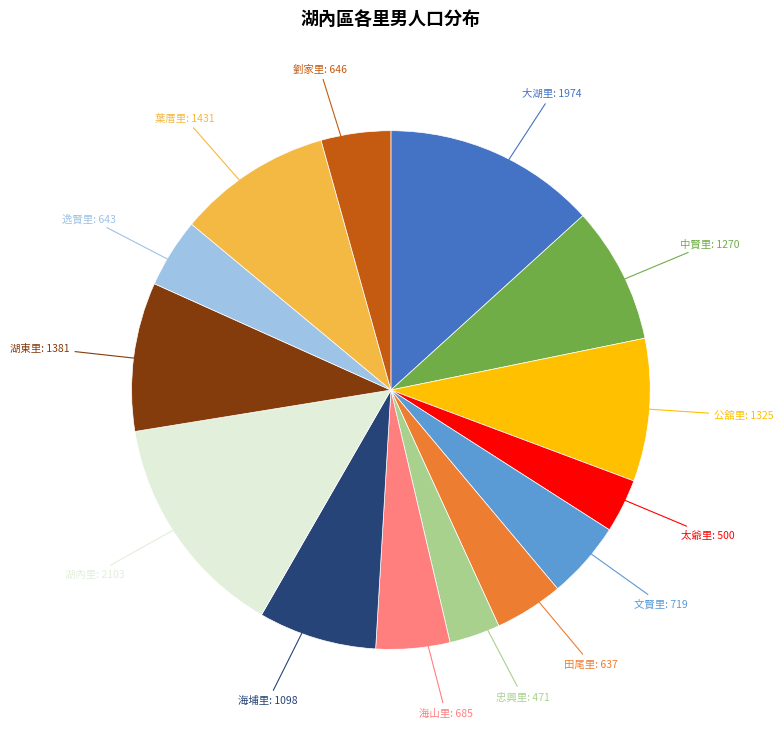

Is there a majority slice in this chart?

No